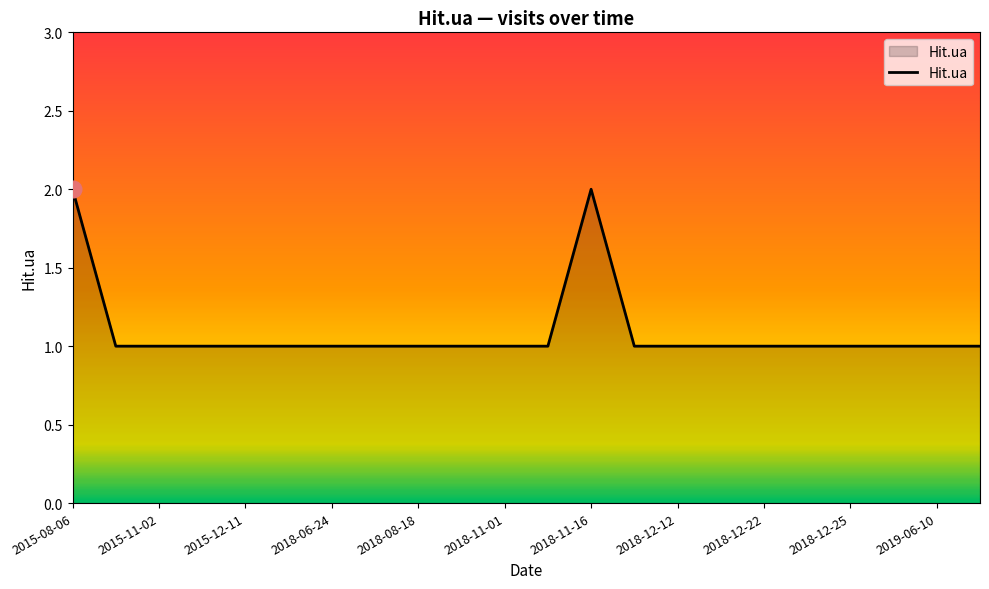

Reading left to right, transcribe all the data shown in this chart.

2	1	1	1	1	1	1	1	1	1	1	1	2	1	1	1	1	1	1	1	1	1